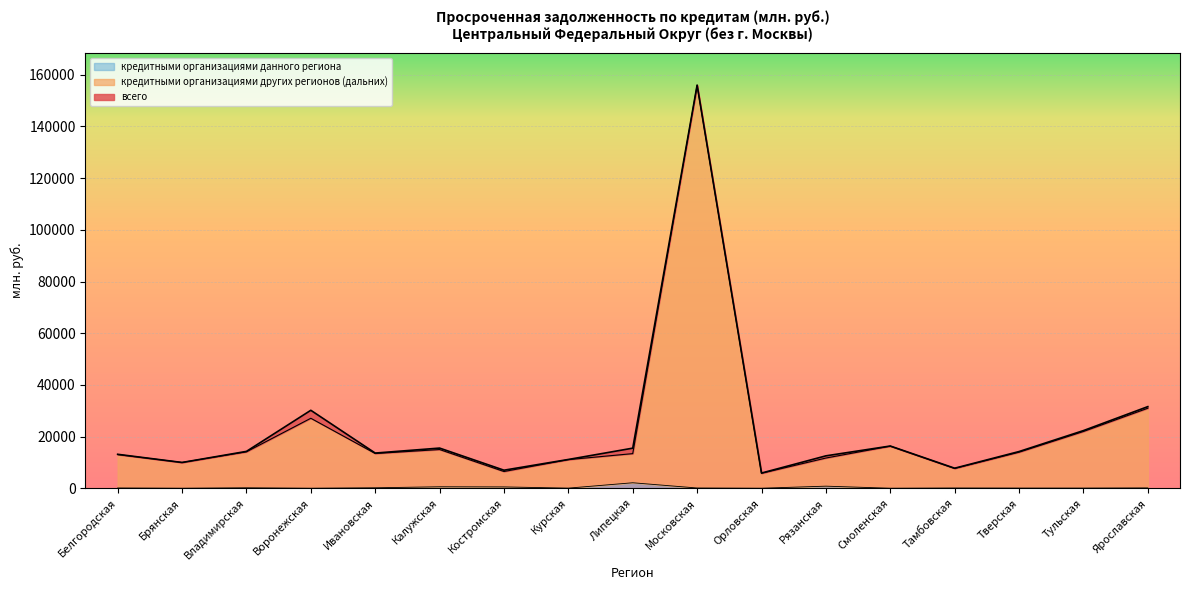

Reading left to right, list all the values displayed in this chart.

всего: Белгородская=13132	Брянская=9967	Владимирская=14257	Воронежская=30164	Ивановская=13608	Калужская=15537	Костромская=6978	Курская=11131	Липецкая=15509	Московская=156023	Орловская=5873	Рязанская=12533	Смоленская=16335	Тамбовская=7749	Тверская=14195	Тульская=22303	Ярославская=31581
кредитными организациями других регионов (дальних): Белгородская=13031	Брянская=9967	Владимирская=14092	Воронежская=27075	Ивановская=13438	Калужская=14976	Костромская=6466	Курская=11070	Липецкая=13393	Московская=155935	Орловская=5786	Рязанская=11685	Смоленская=16290	Тамбовская=7648	Тверская=13945	Тульская=21961	Ярославская=30966
кредитными организациями данного региона: Белгородская=95	Брянская=0	Владимирская=166	Воронежская=0	Ивановская=170	Калужская=562	Костромская=509	Курская=38	Липецкая=2116	Московская=88	Орловская=0	Рязанская=799	Смоленская=0	Тамбовская=86	Тверская=57	Тульская=56	Ярославская=116